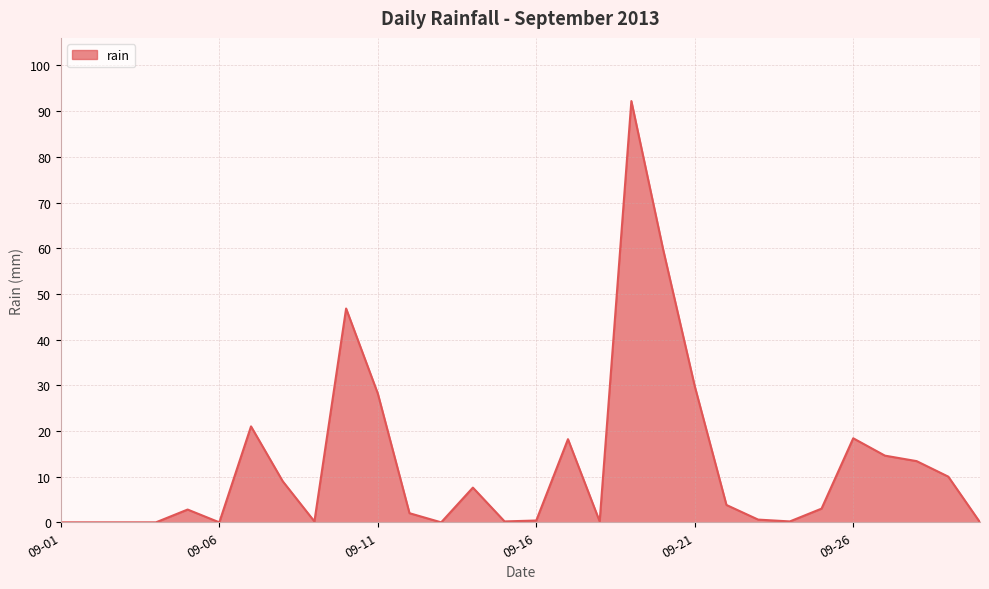

Does the chart have visible grid lines?

Yes